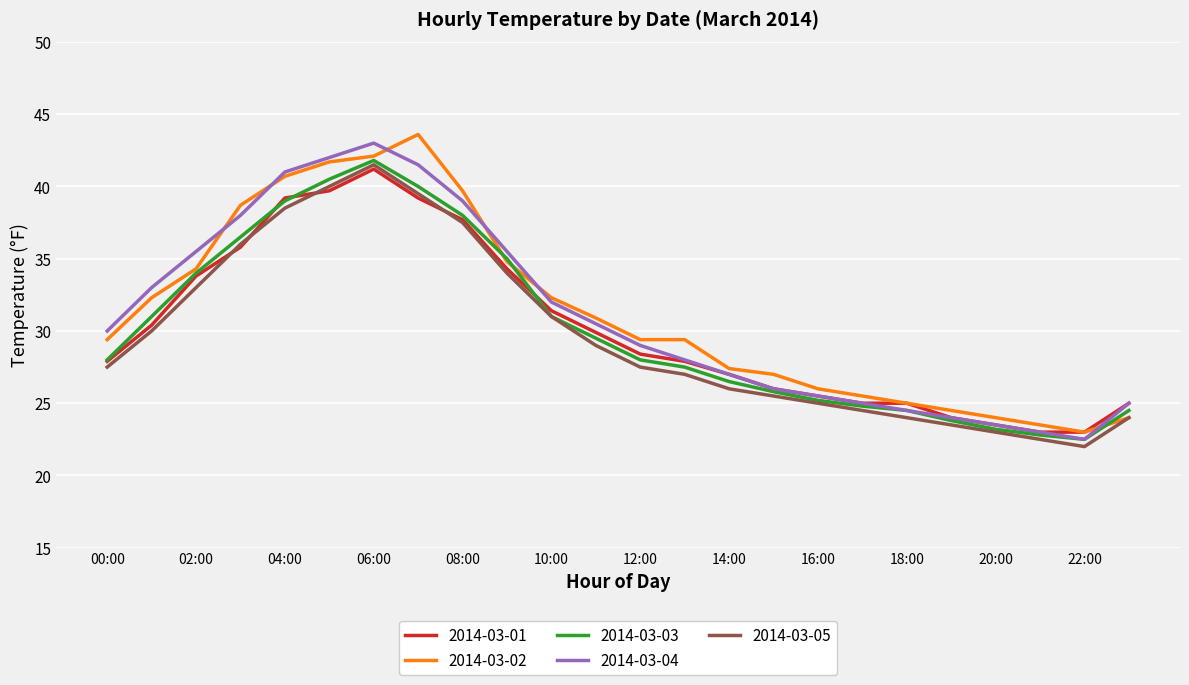

What is the maximum value shown in the chart?

43.6